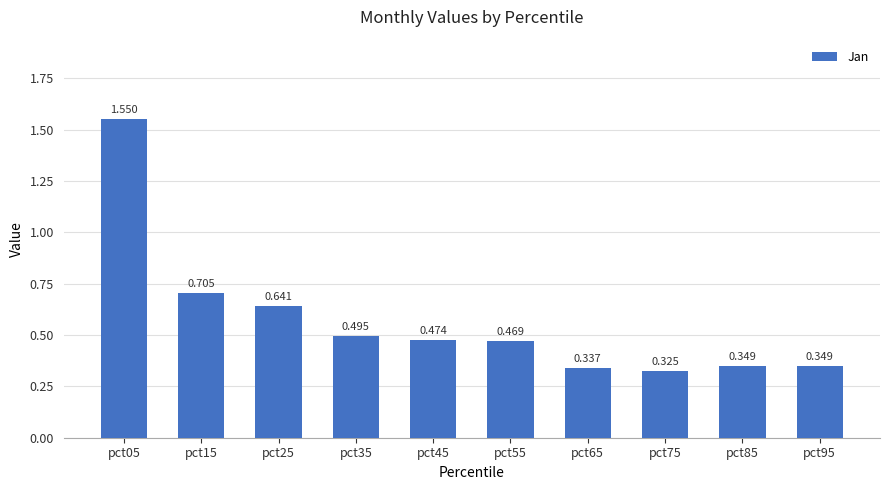

How many categories are shown in the chart?

10